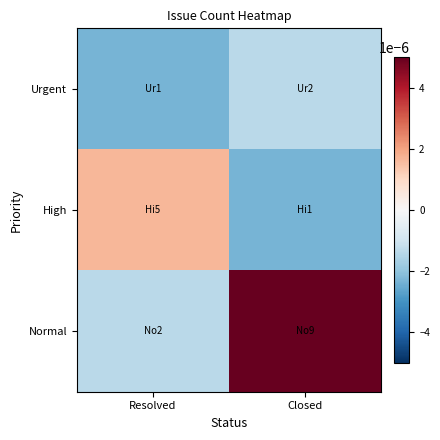

Which series has the widest spread of values?

Normal